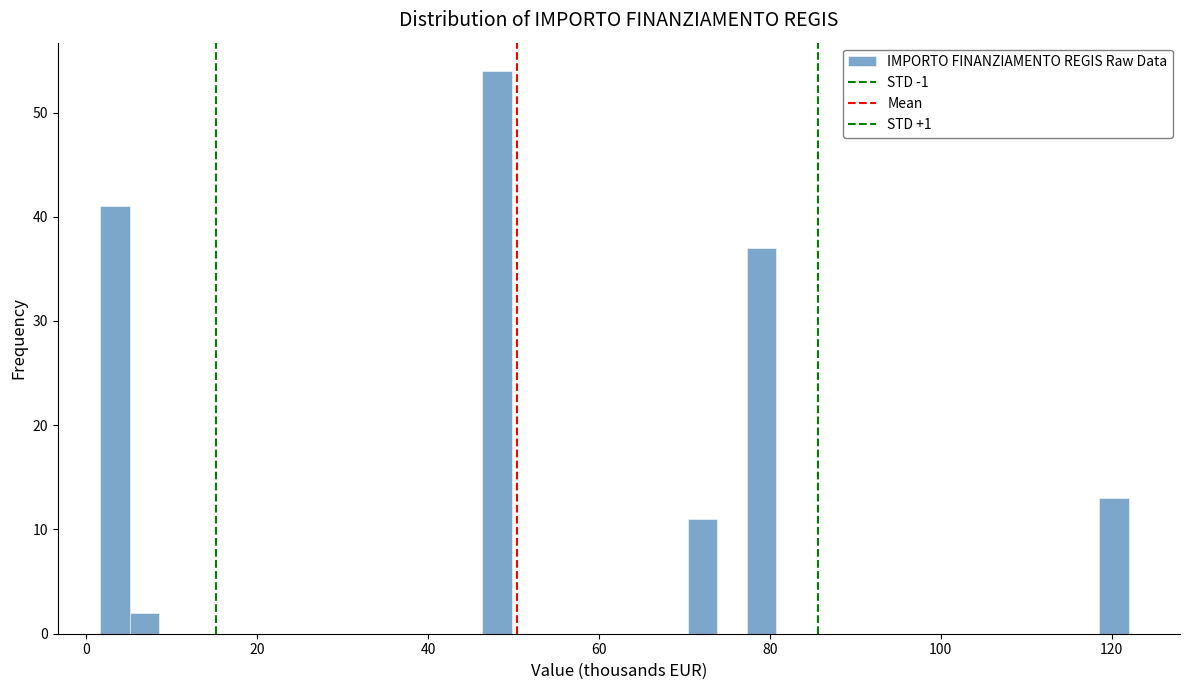

Read against the x-axis, roughly where is the centre of the tallest bar?

48